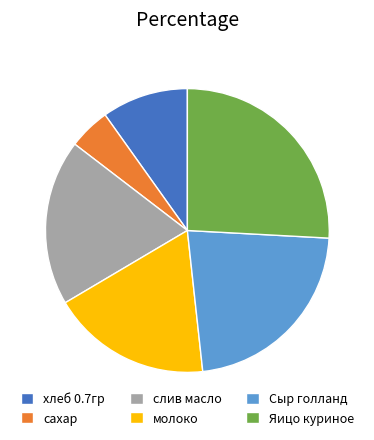

True or false: Яицо куриное accounts for 26% of the total.

True